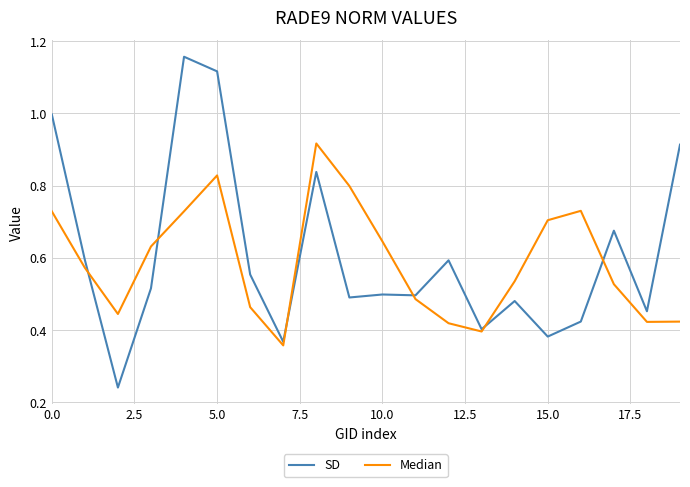

Which series has the largest range (max minus min)?

SD